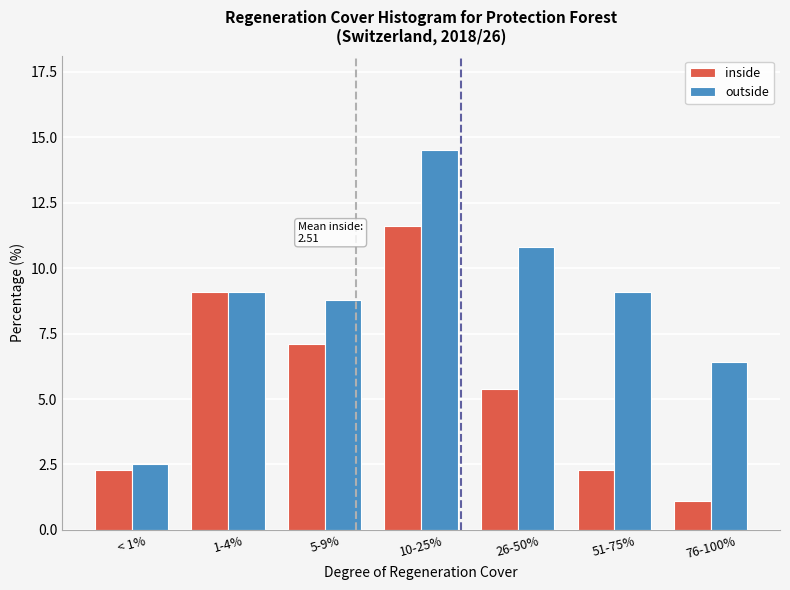

Reading left to right, transcribe all the data shown in this chart.

inside: 2.3	9.1	7.1	11.6	5.4	2.3	1.1
outside: 2.5	9.1	8.8	14.5	10.8	9.1	6.4